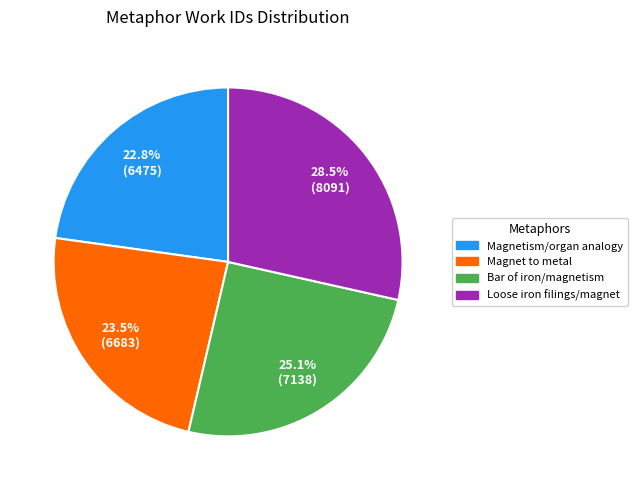

What is the smallest slice in the pie chart?

Magnetism/organ analogy